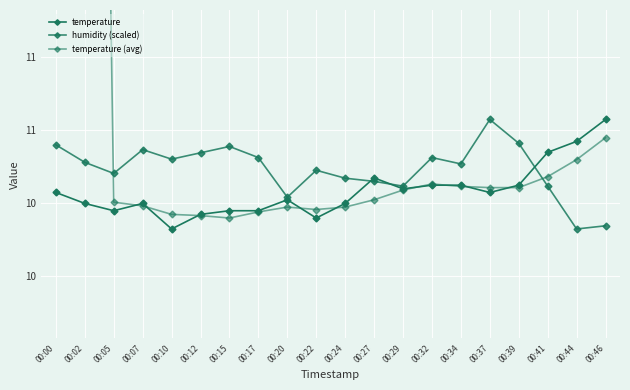

Which series has the largest total across all categories?

temperature (avg)